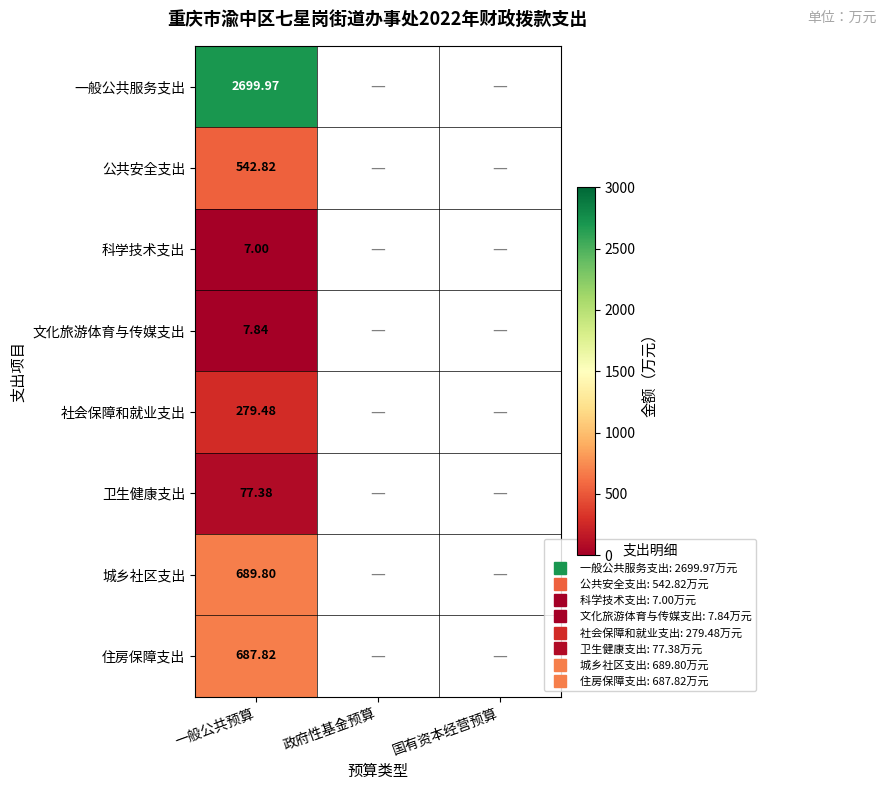

What is the smallest value displayed?

7.0